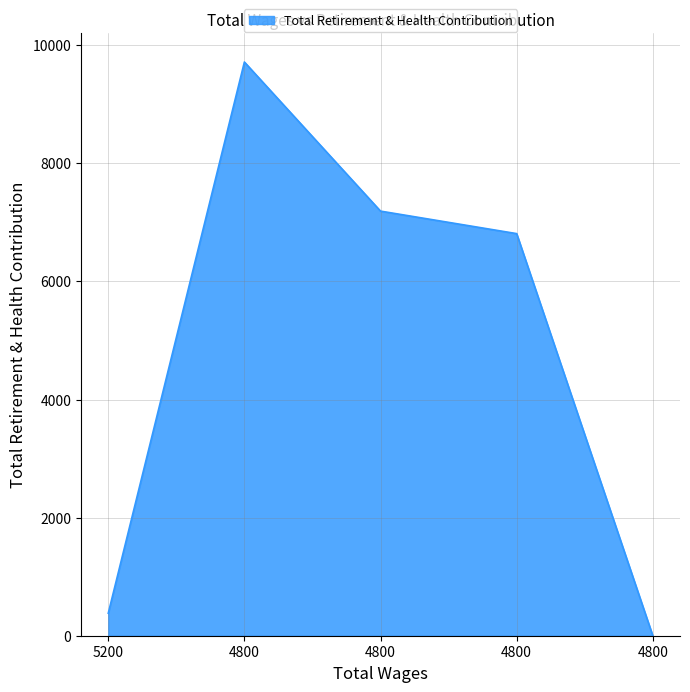

What is the average value?

4820